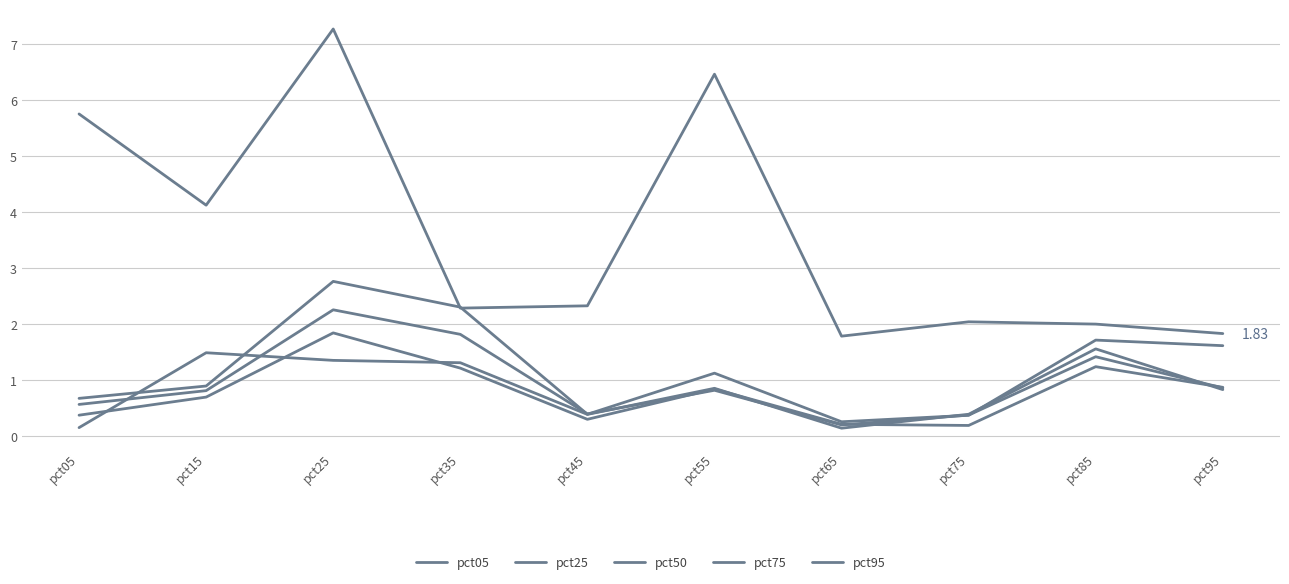

Does the chart have visible grid lines?

Yes